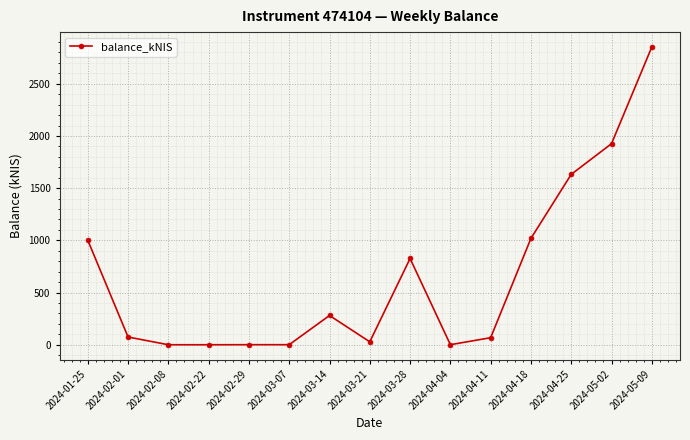

What is the maximum value shown in the chart?

2852.5